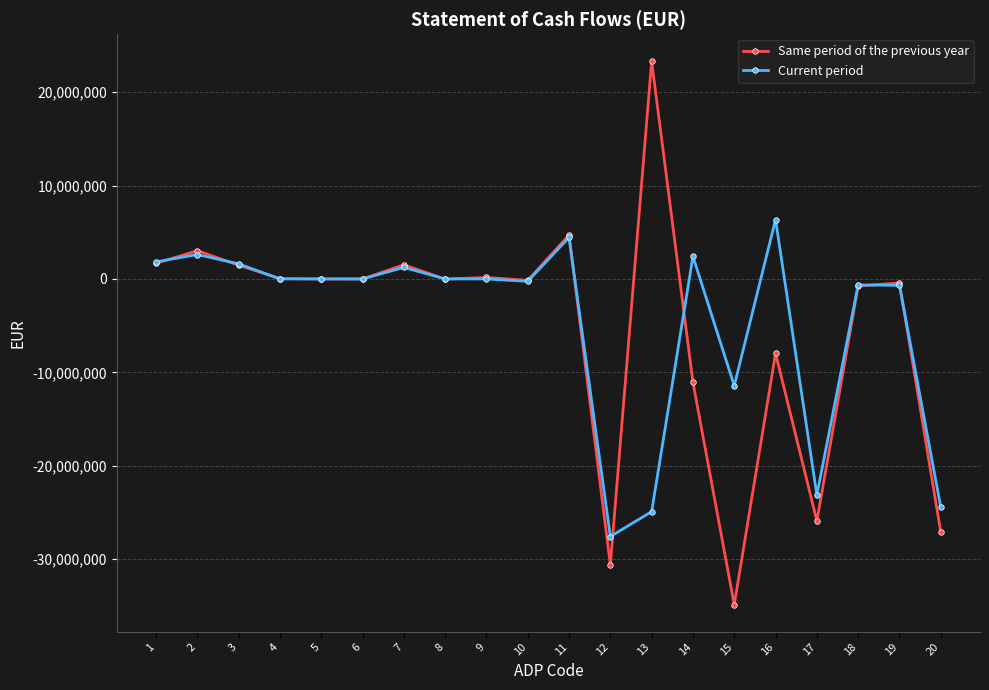

True or false: Current period has more than 0 points higher than both neighbors.

True